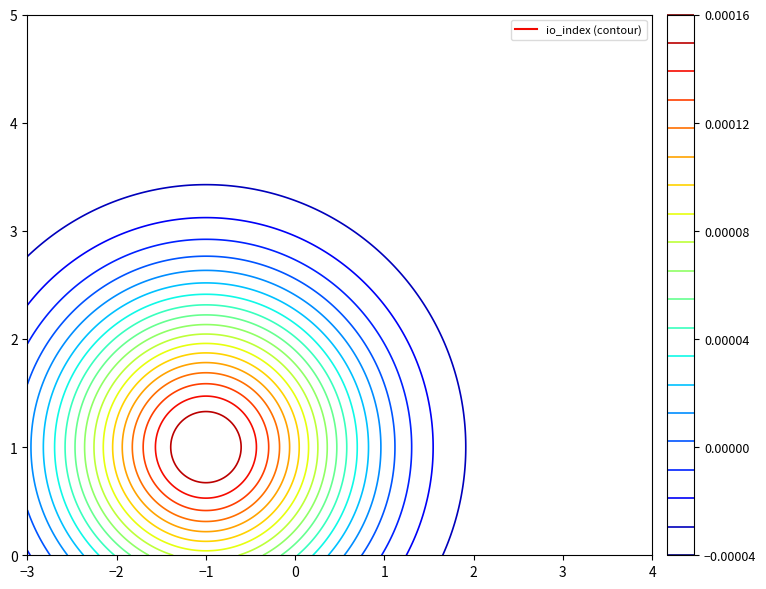

The 7bf817b1406d4259e691891b4a1aa4651a3e193 series shows -1 at direction. True or false?

False